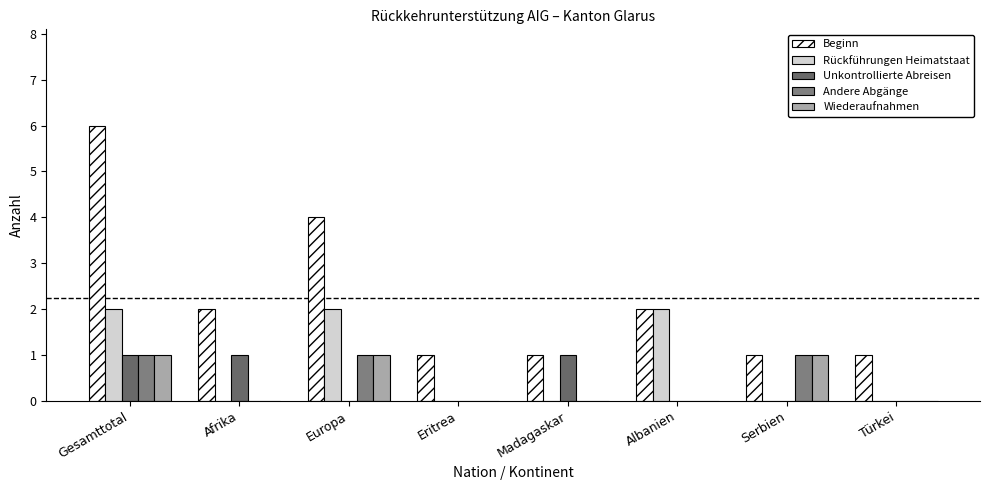

Reading left to right, extract all data points from this chart.

Beginn: Gesamttotal=6	Afrika=2	Europa=4	Eritrea=1	Madagaskar=1	Albanien=2	Serbien=1	Türkei=1
Rückführungen Heimatstaat: Gesamttotal=2	Afrika=0	Europa=2	Eritrea=0	Madagaskar=0	Albanien=2	Serbien=0	Türkei=0
Unkontrollierte Abreisen: Gesamttotal=1	Afrika=1	Europa=0	Eritrea=0	Madagaskar=1	Albanien=0	Serbien=0	Türkei=0
Andere Abgänge: Gesamttotal=1	Afrika=0	Europa=1	Eritrea=0	Madagaskar=0	Albanien=0	Serbien=1	Türkei=0
Wiederaufnahmen: Gesamttotal=1	Afrika=0	Europa=1	Eritrea=0	Madagaskar=0	Albanien=0	Serbien=1	Türkei=0